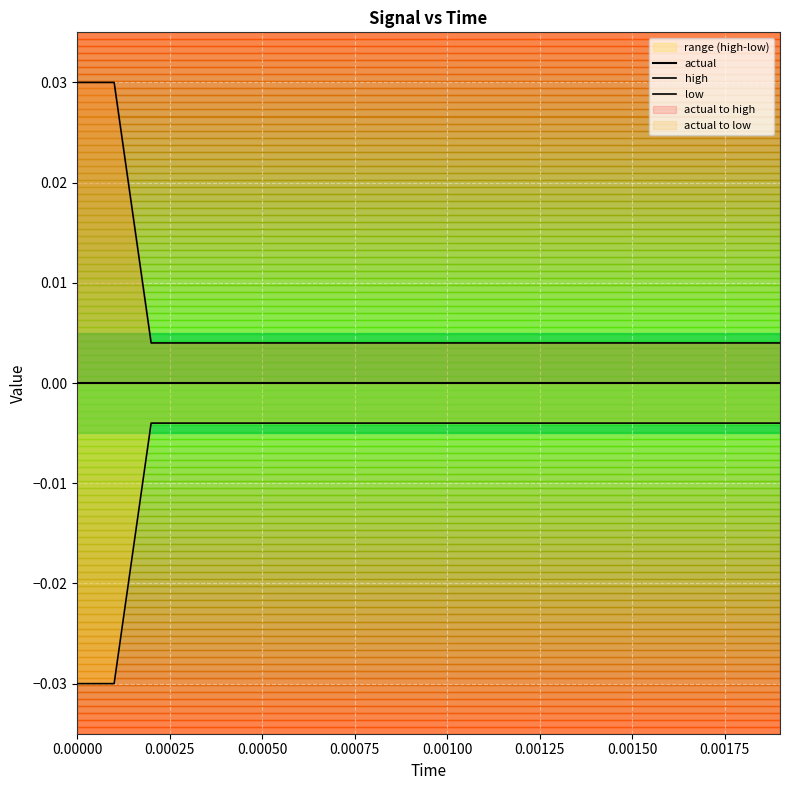

Is this an area chart (filled region under the line)?

No